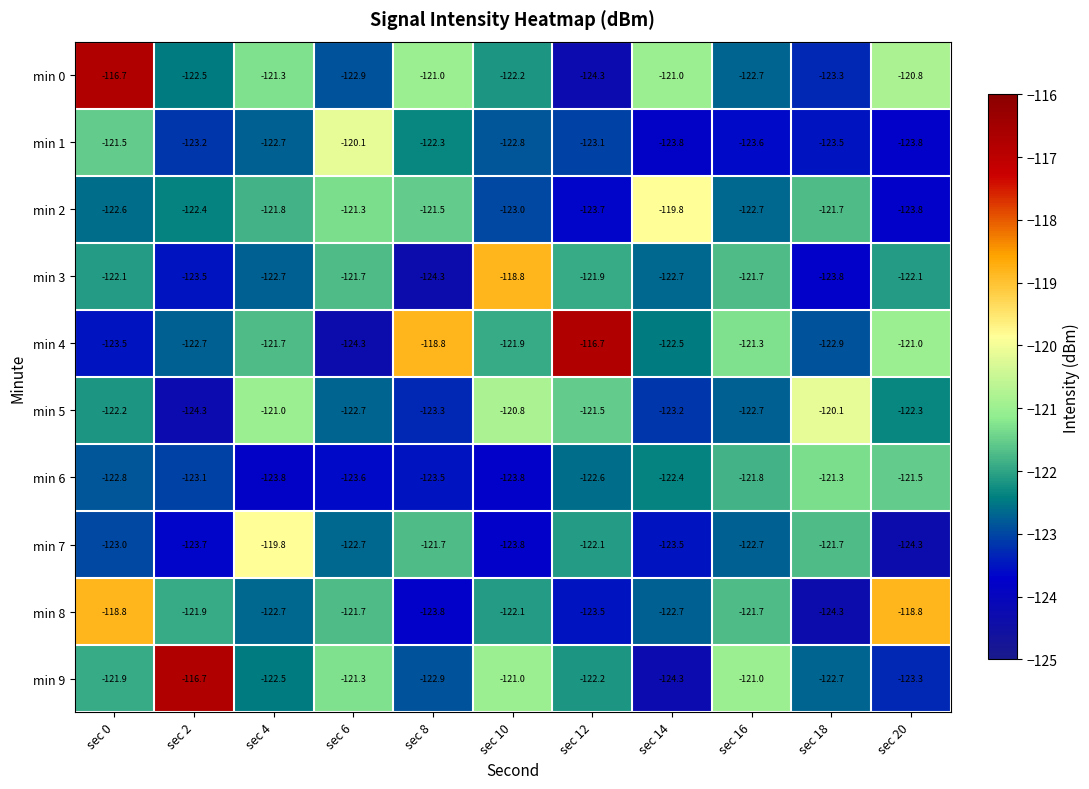

What is the minimum value for min 2?

-123.8